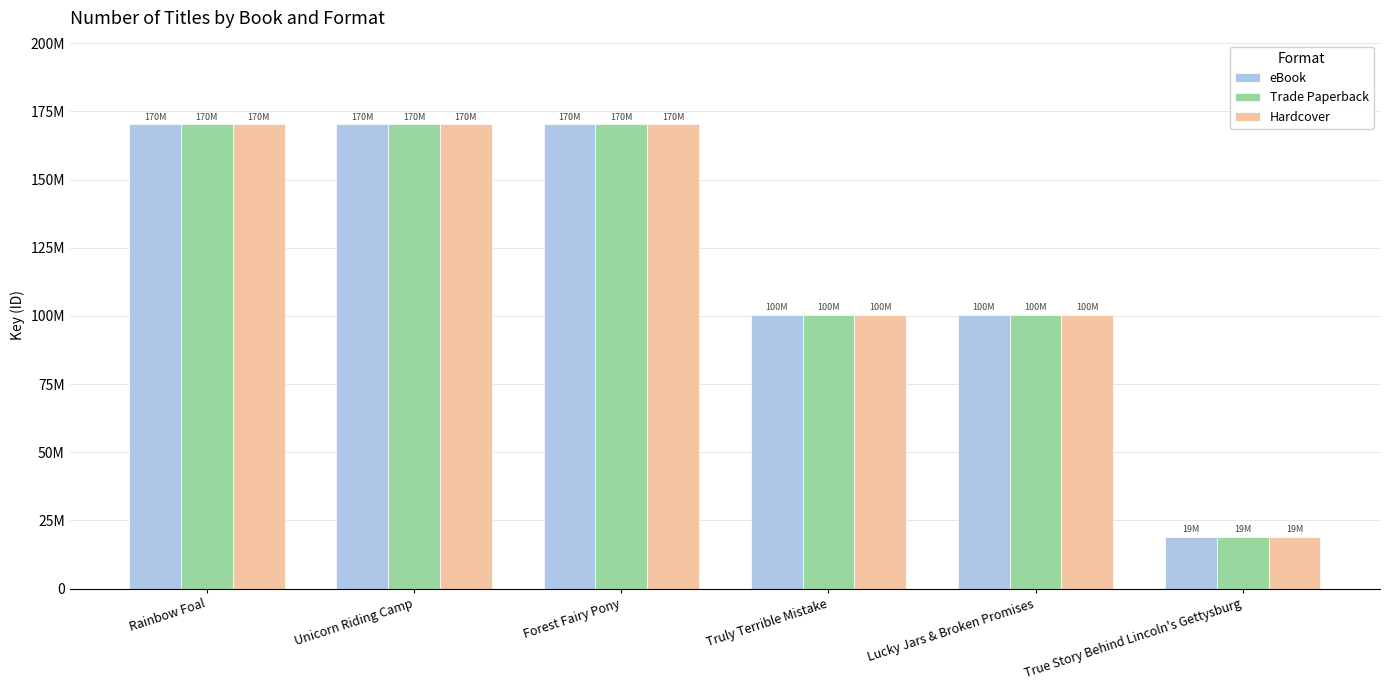

What are all the series names shown in the legend?

eBook, Trade Paperback, Hardcover